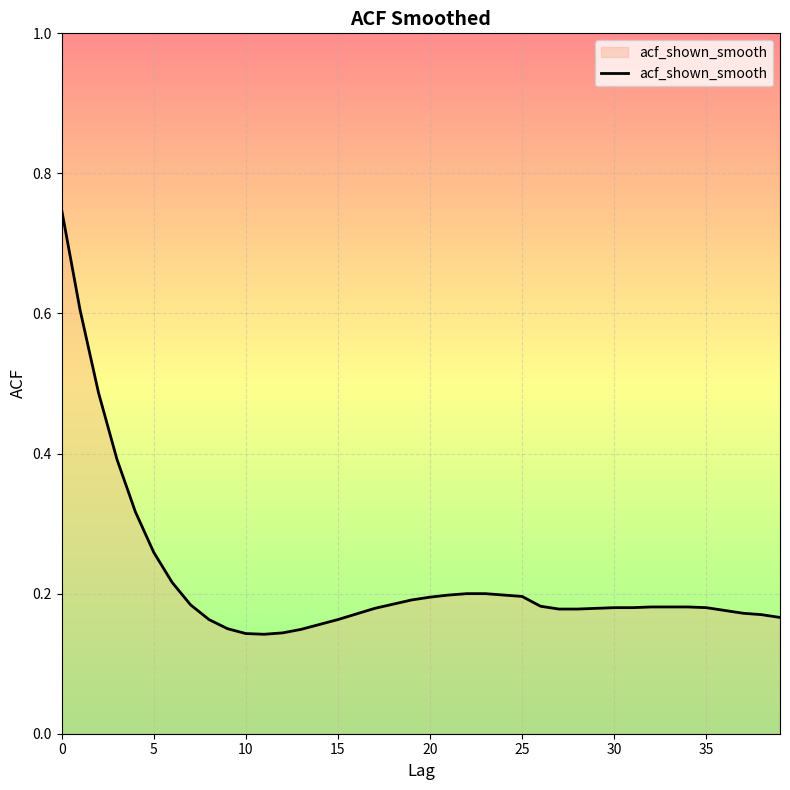

What is the difference between the maximum and minimum values?

0.6